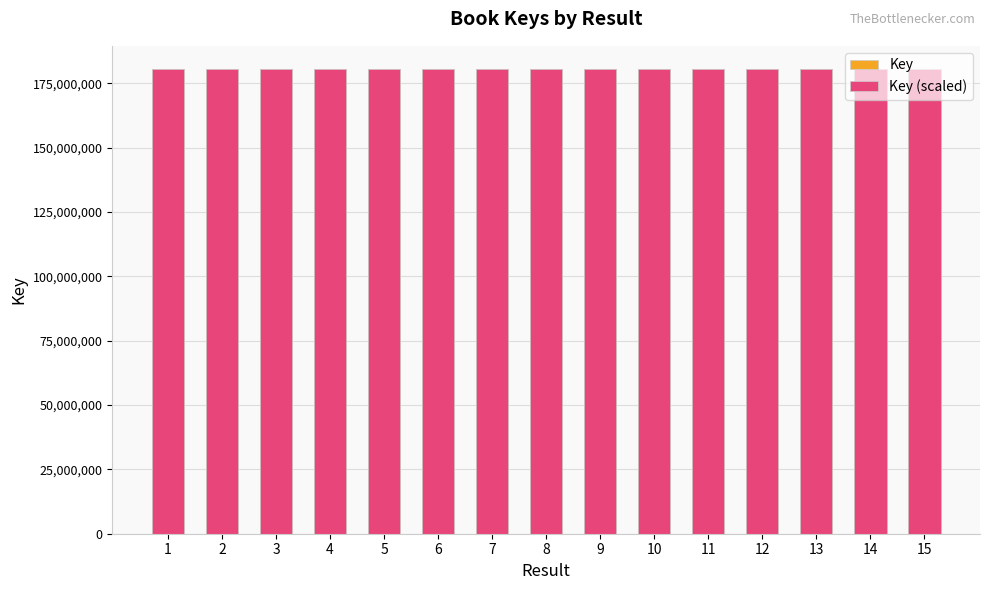

Between 10 and 5, which is larger?

10